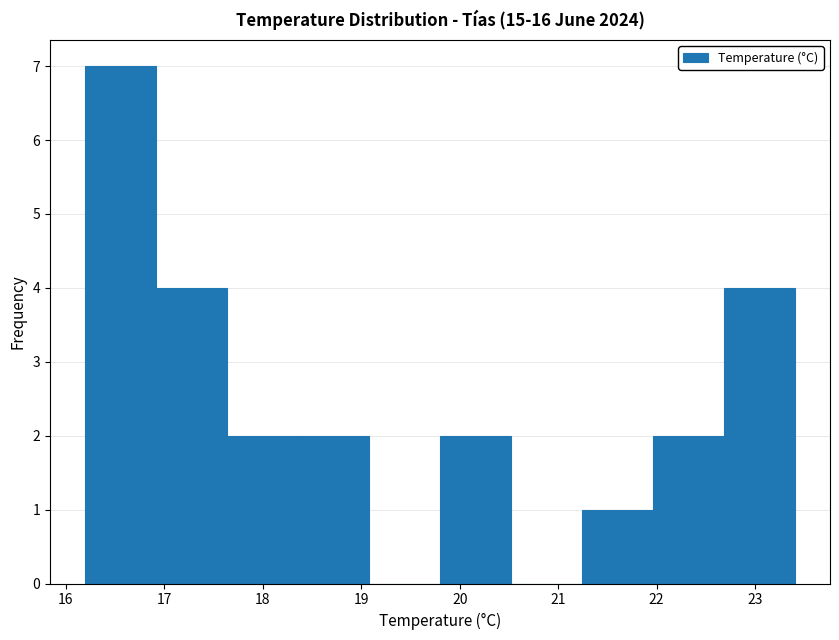

What is the height of the bar covering 21.96 to 22.68 on the x-axis? Neither the bar edges nor the heights are printed on the chart, so give them approximately, as read against the axes.

2